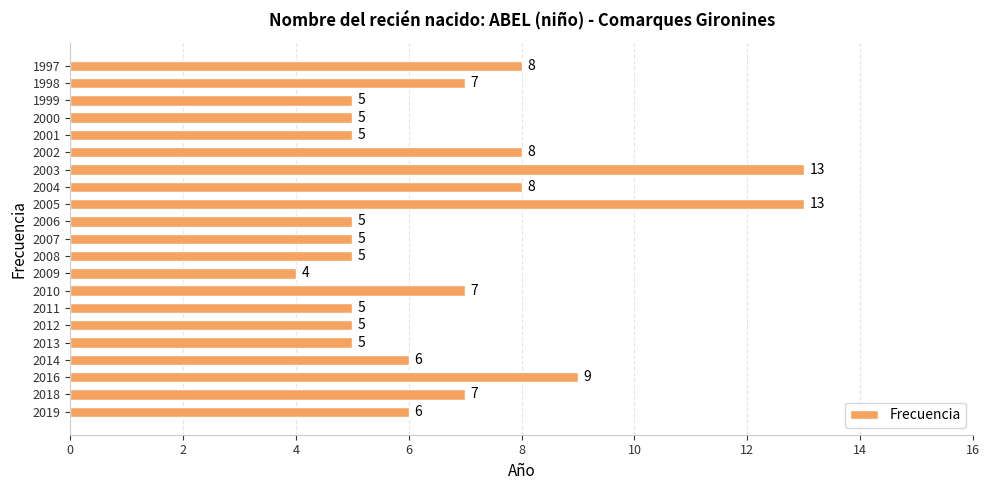

What is the greatest value displayed?

13